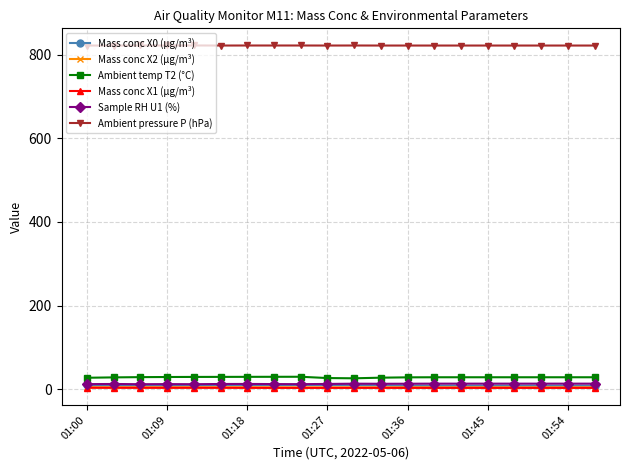

What is the maximum value for Ambient temp T2 (°C)?

29.4